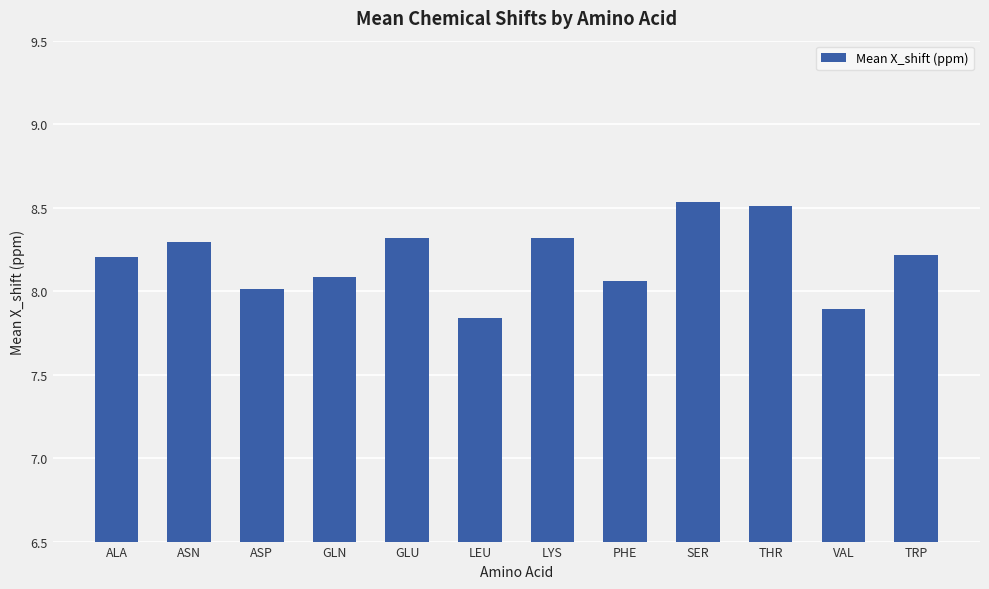

Approximately how many times larger is the value at ASN compared to LYS?

1.0